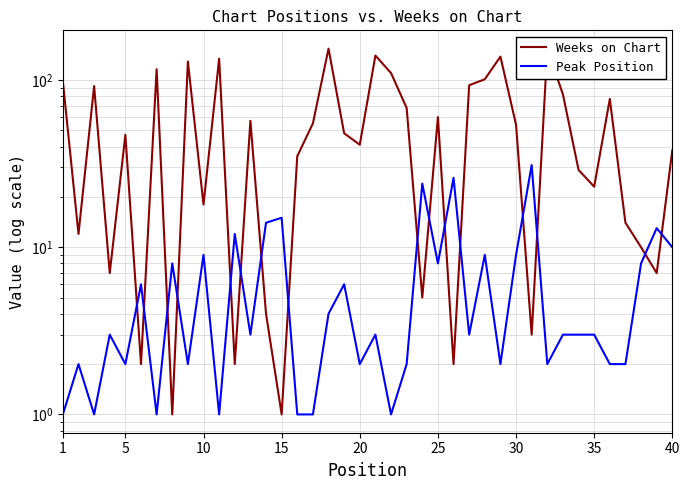

How many times do Weeks on Chart and Peak Position cross each other?

16